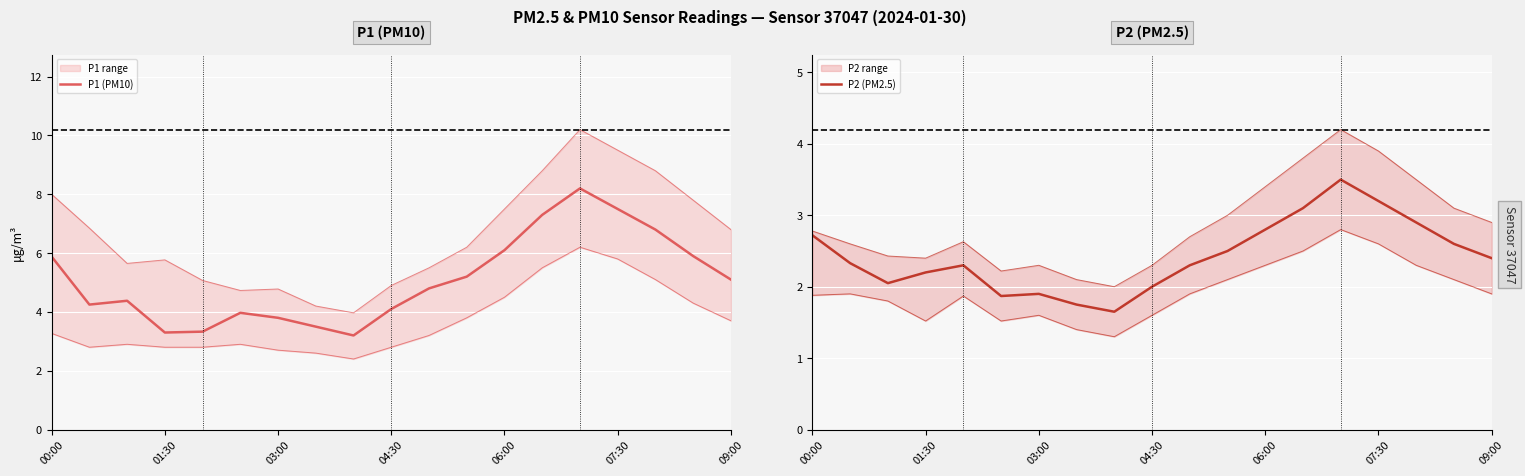

How many lines are shown in the chart?

2